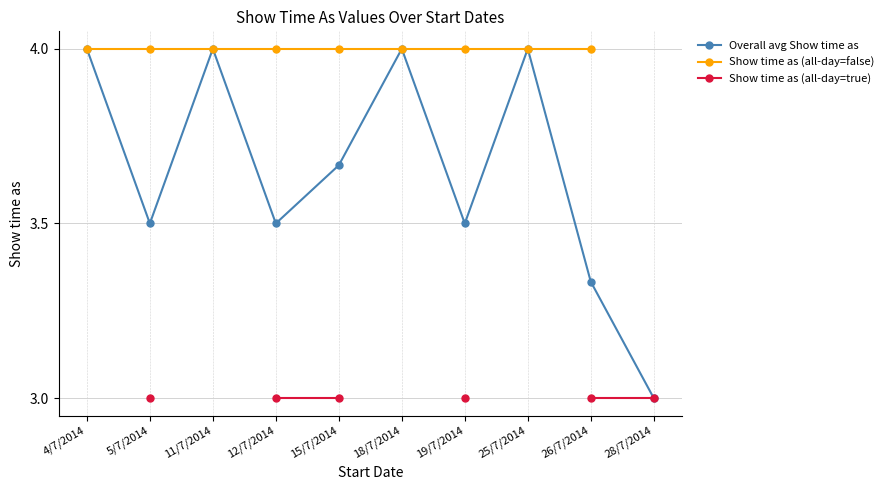

The value of Show time as (all-day=false) at 19/7/2014 is 4.0. True or false?

True